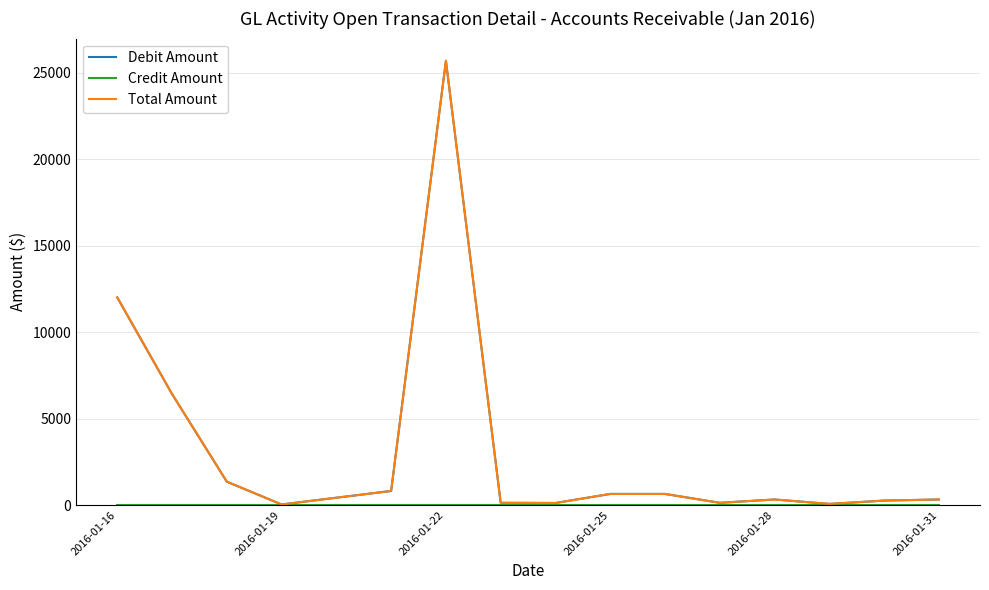

What is the average value of the Total Amount series?

3260.9